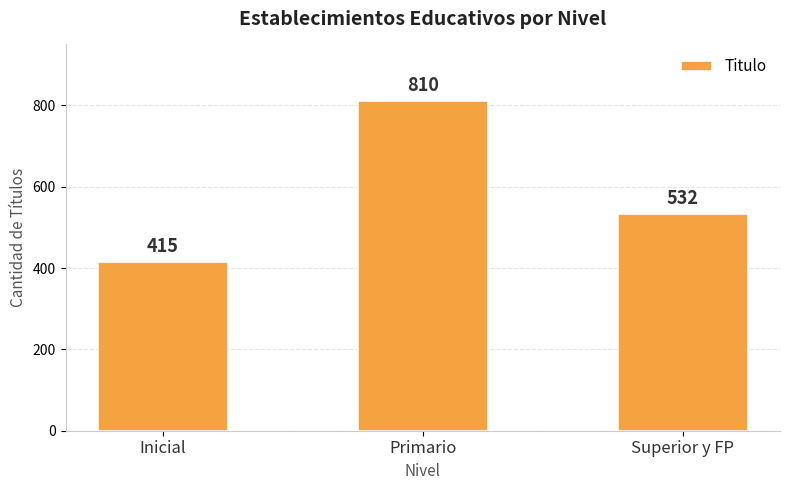

Count the number of data series in this chart.

1